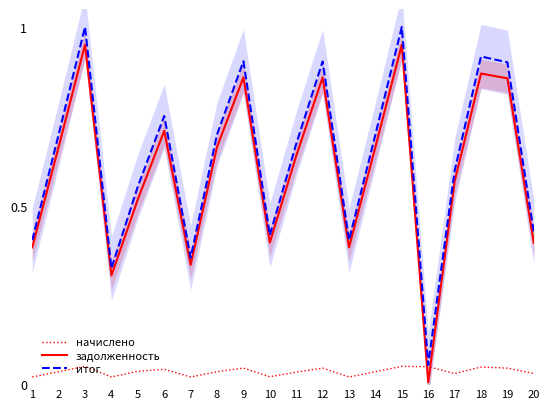

What is the value of the итог point at the 15th from the left?

1.0